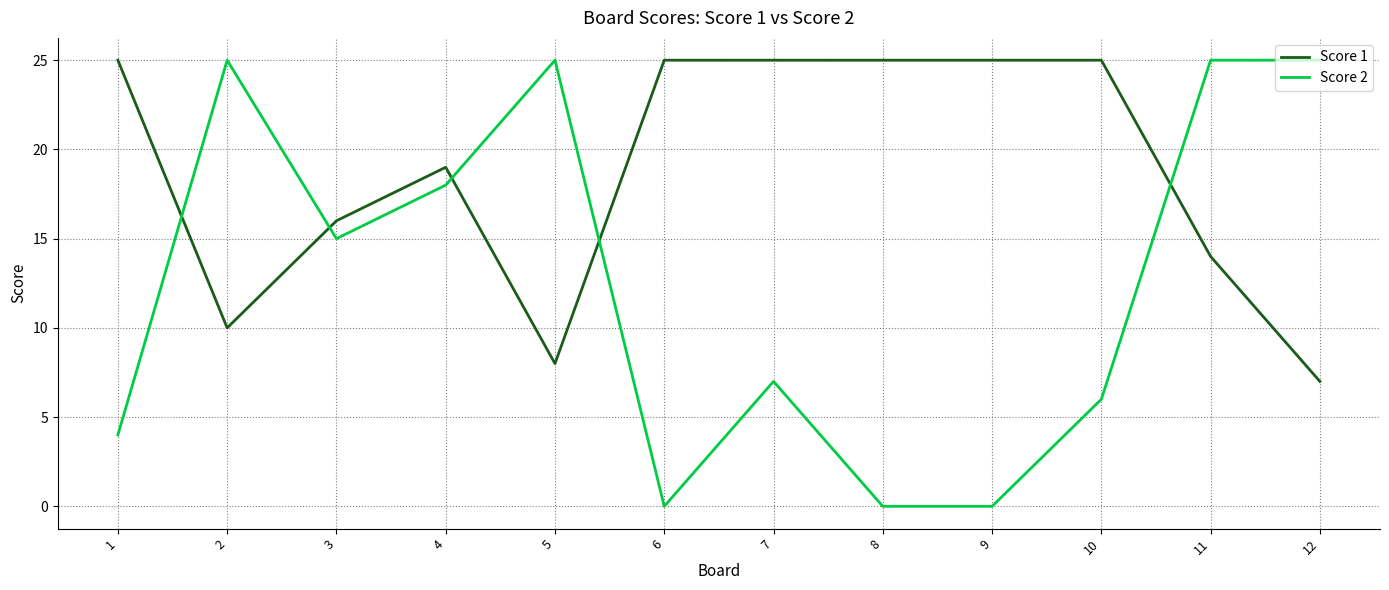

Reading right to left, list all the values displayed in this chart.

Score 1: 12=7	11=14	10=25	9=25	8=25	7=25	6=25	5=8	4=19	3=16	2=10	1=25
Score 2: 12=25	11=25	10=6	9=0	8=0	7=7	6=0	5=25	4=18	3=15	2=25	1=4